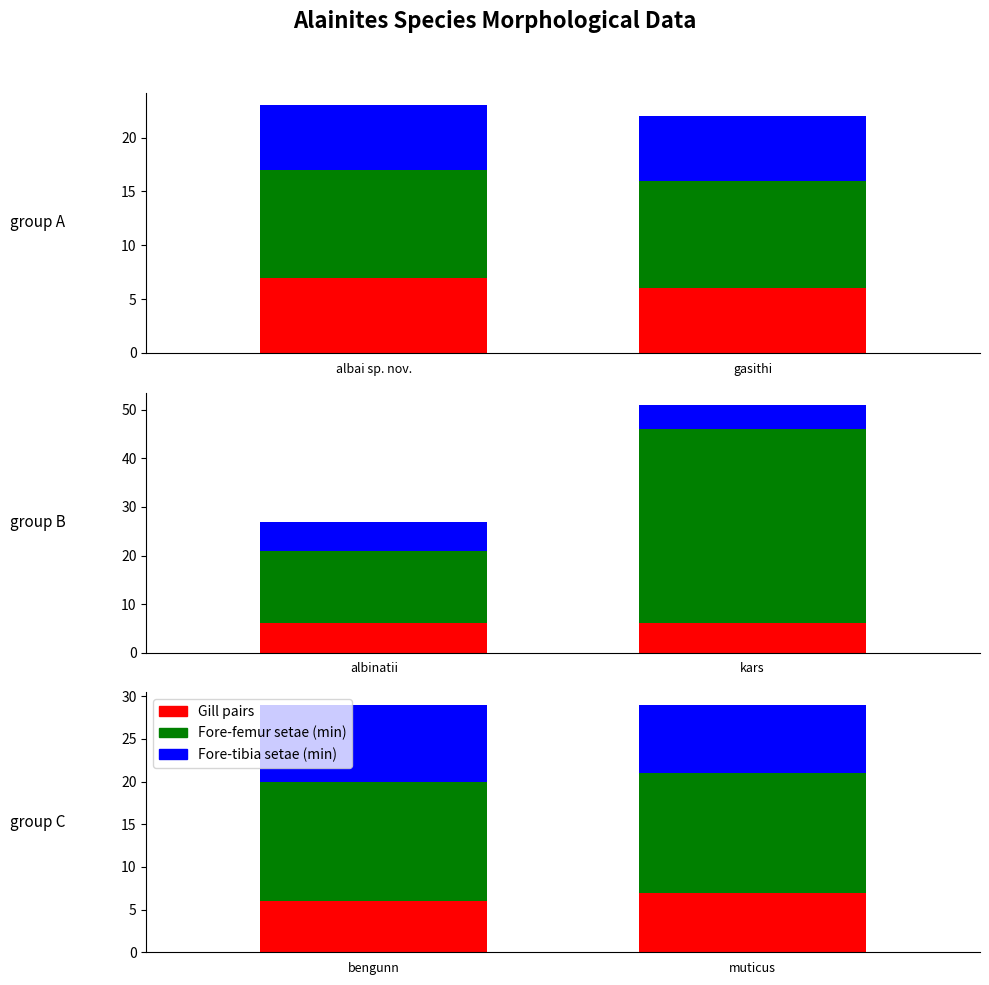

What is the label of the 2nd bar from the left?

muticus